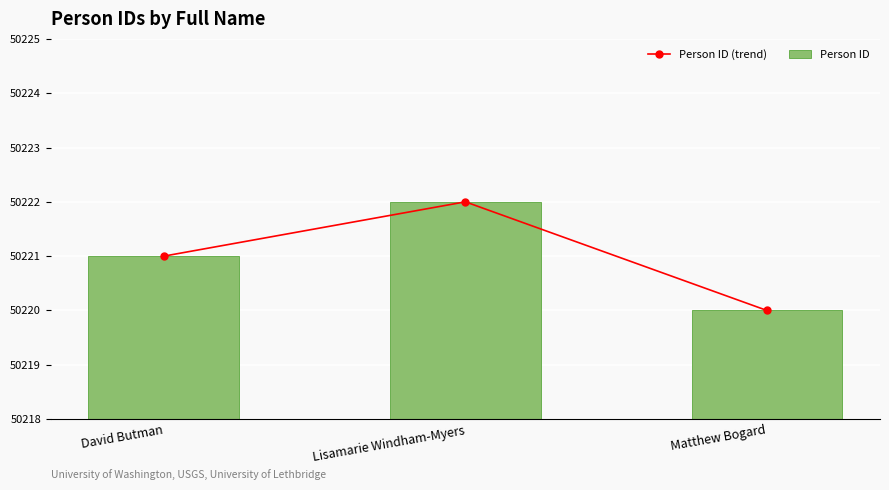

How many Person ID values are between 50220 and 50222?

3